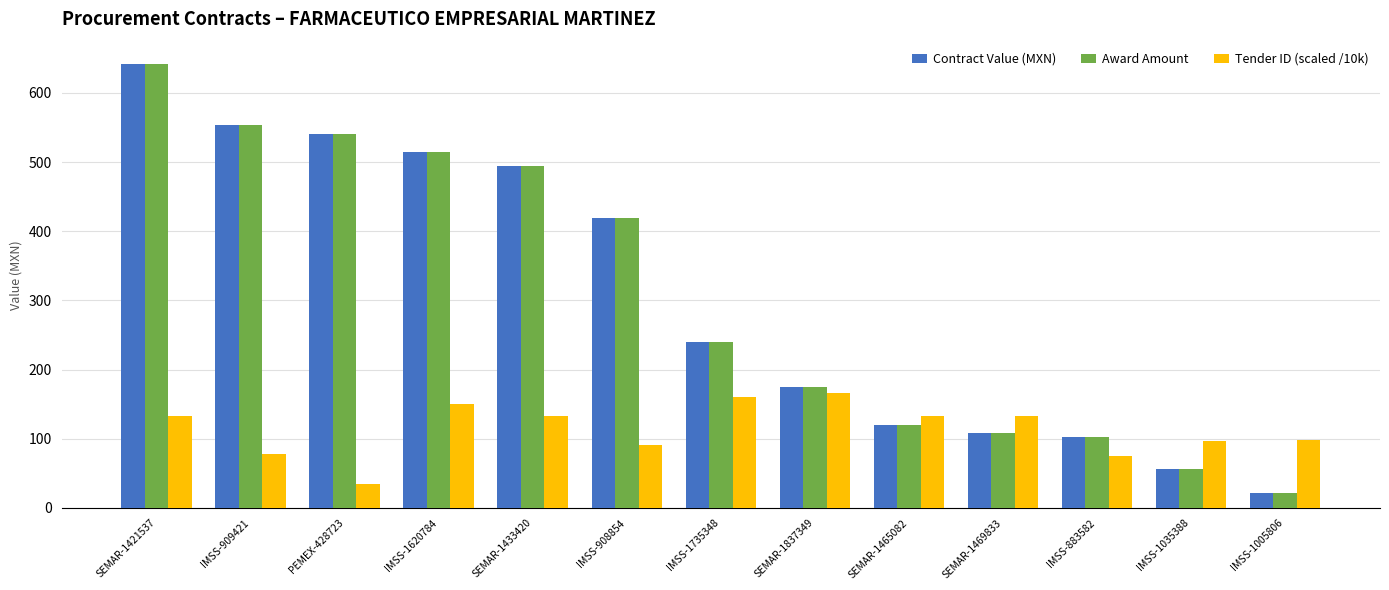

How many groups of bars are there?

13